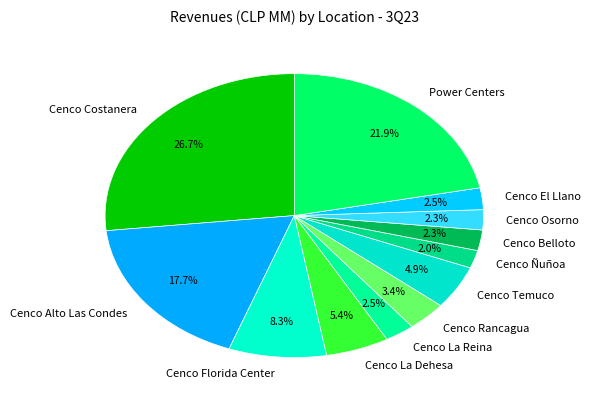

What percentage is the Cenco Costanera slice, to the nearest percent?

27%